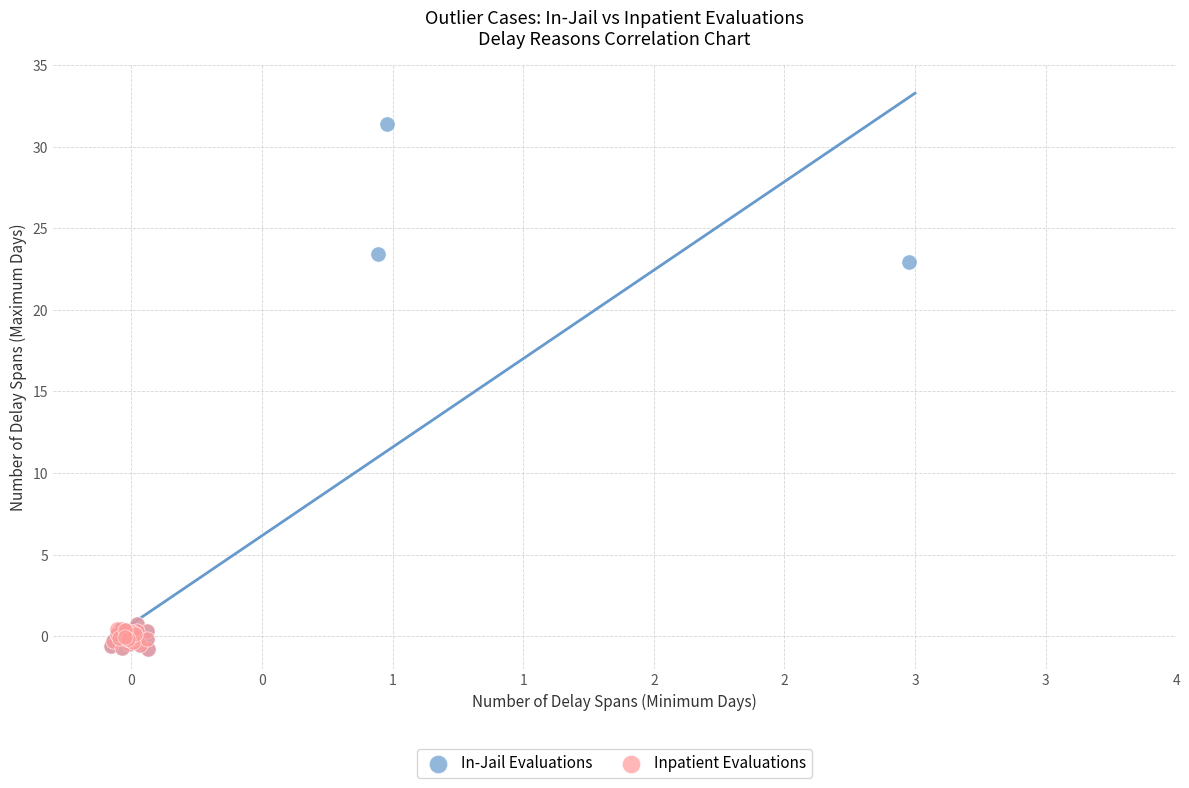

Which series contains the highest Y value?

In-Jail Evaluations